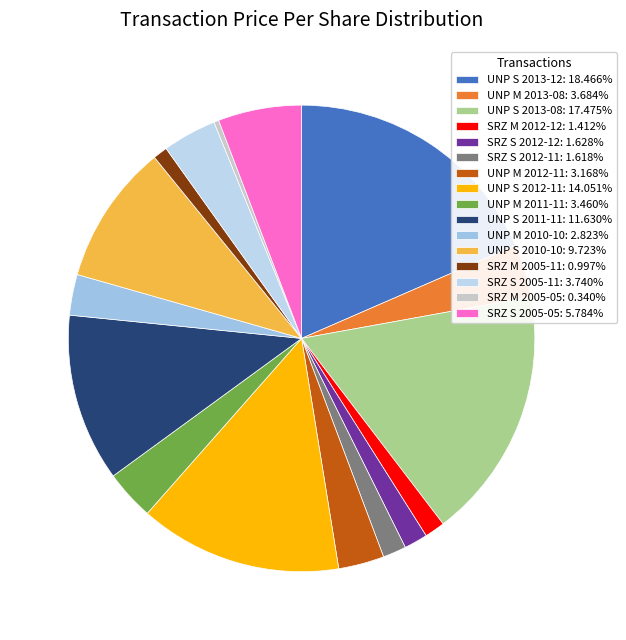

Rank the categories by value from highest to lowest.

UNP S 2013-12, UNP S 2013-08, UNP S 2012-11, UNP S 2011-11, UNP S 2010-10, SRZ S 2005-05, SRZ S 2005-11, UNP M 2013-08, UNP M 2011-11, UNP M 2012-11, UNP M 2010-10, SRZ S 2012-12, SRZ S 2012-11, SRZ M 2012-12, SRZ M 2005-11, SRZ M 2005-05